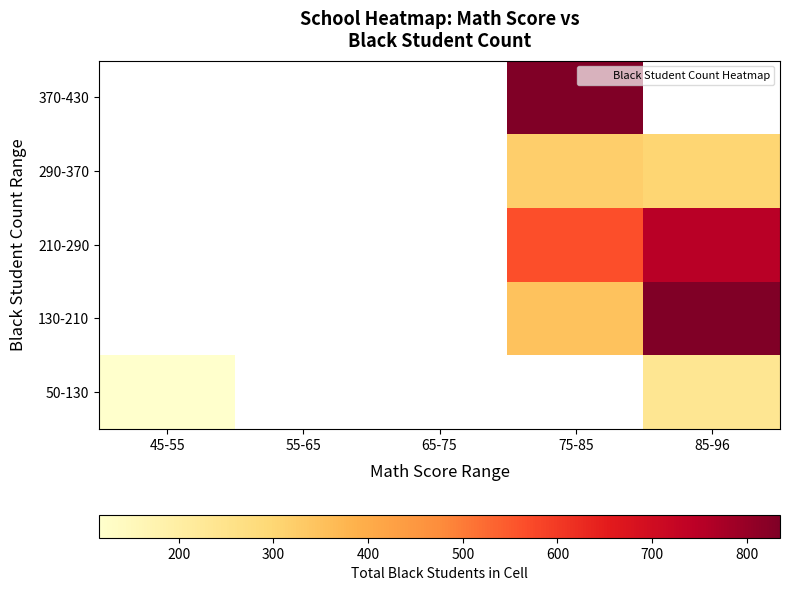

Count the number of categories in the chart.

5